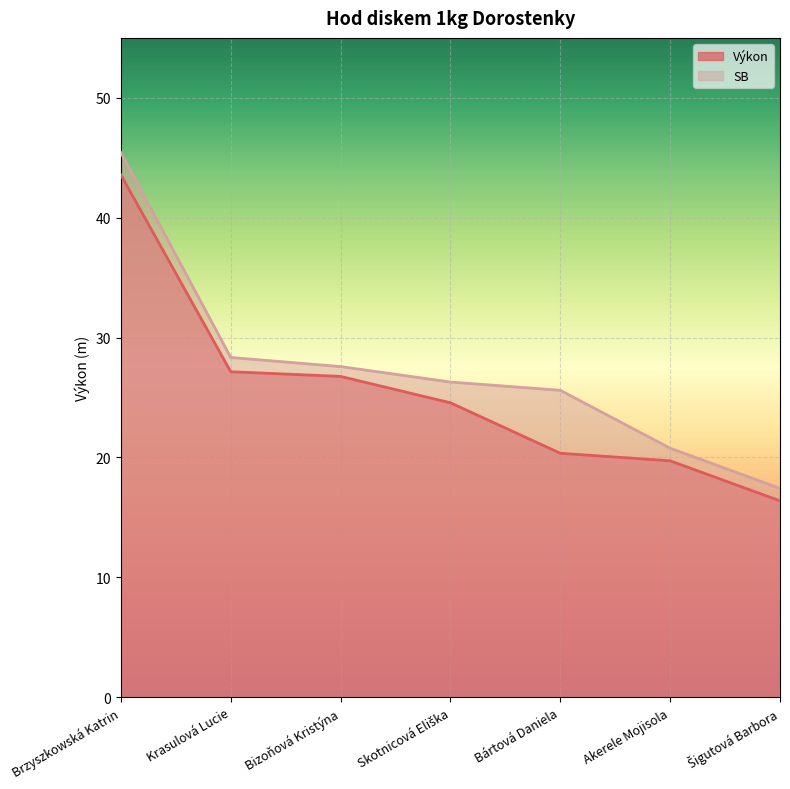

True or false: Výkon and SB cross at least once.

False